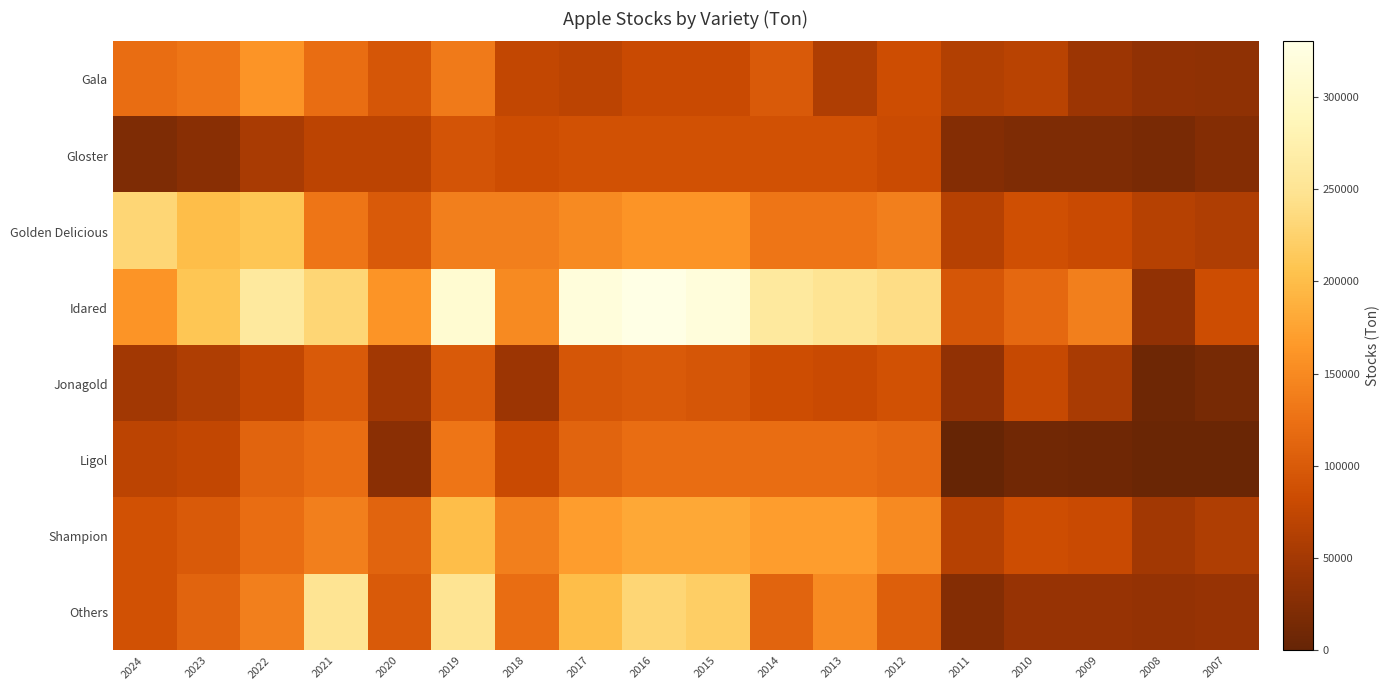

Rank the series at 2008 from highest to lowest value.

Golden Delicious, Shampion, Others, Gala, Idared, Gloster, Jonagold, Ligol